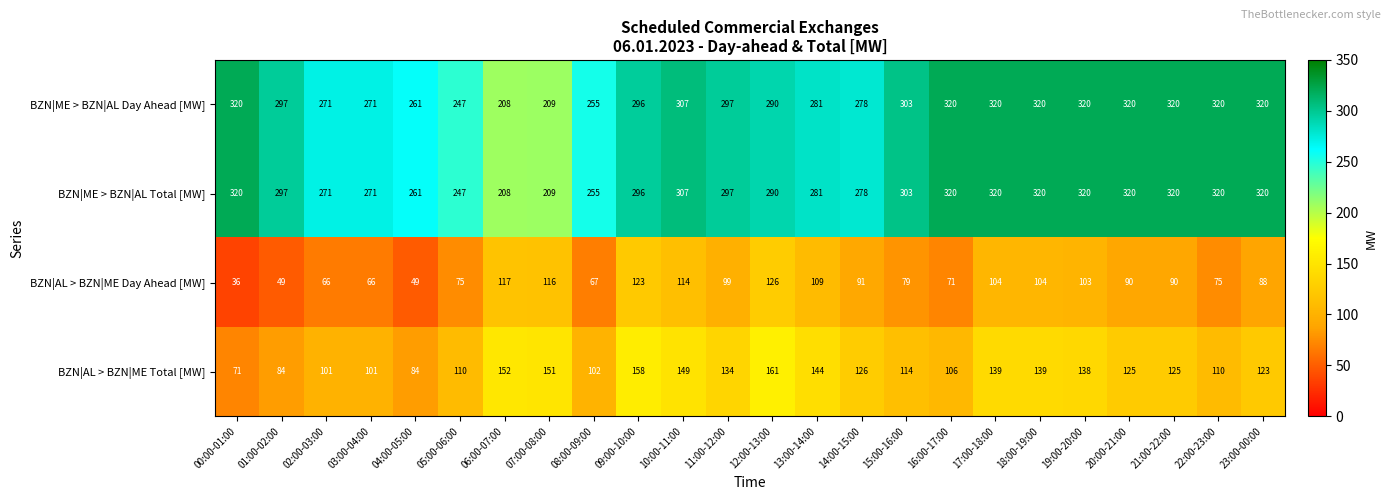

What is the total value across all series at 18:00-19:00?

883